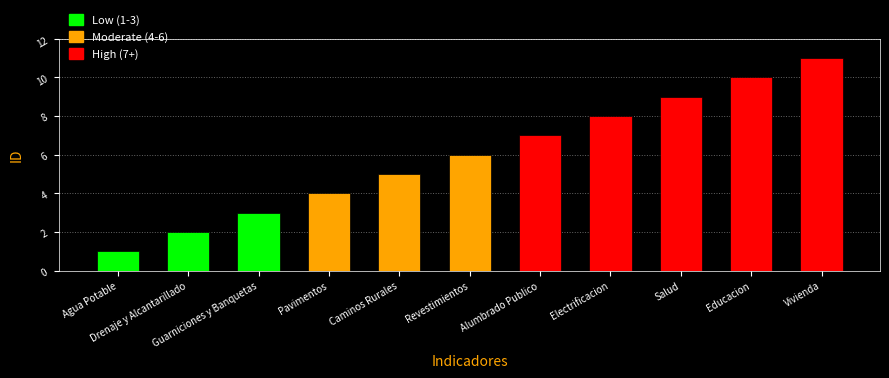

Reading left to right, list all the values displayed in this chart.

Agua Potable=1	Drenaje y Alcantarillado=2	Guarniciones y Banquetas=3	Pavimentos=4	Caminos Rurales=5	Revestimientos=6	Alumbrado Publico=7	Electrificacion=8	Salud=9	Educacion=10	Vivienda=11